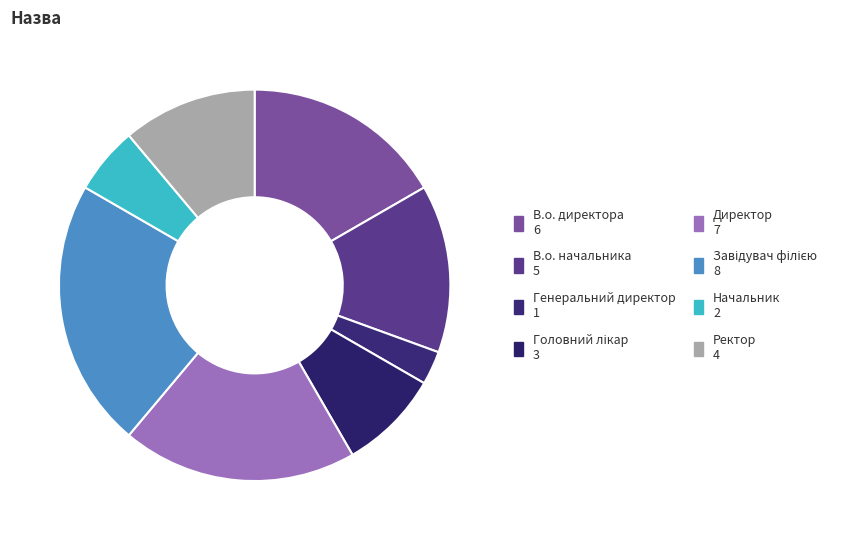

Is it true that В.о. директора is 17% of the pie?

True